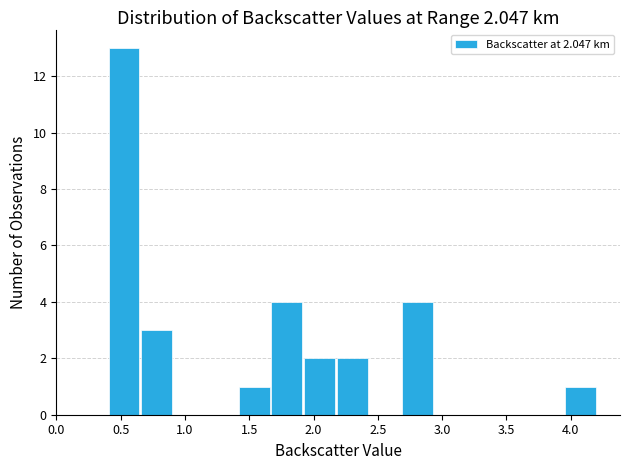

Which range on the x-axis has the tallest bar?

0.40 to 0.65